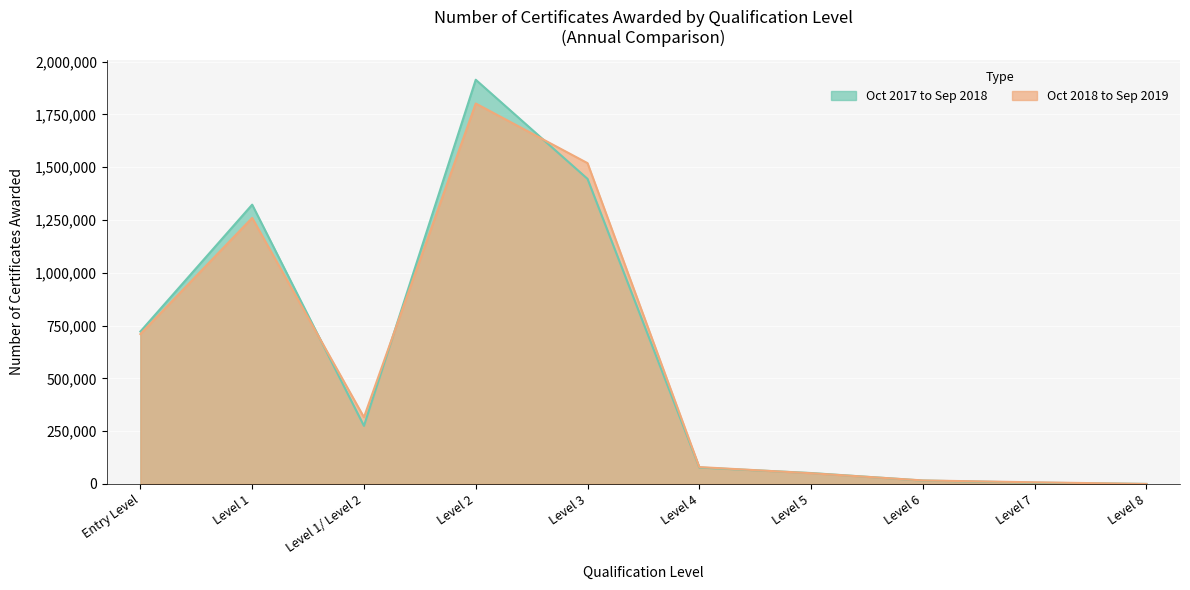

How many intersections are there between Oct 2018 to Sep 2019 and Oct 2017 to Sep 2018?

5